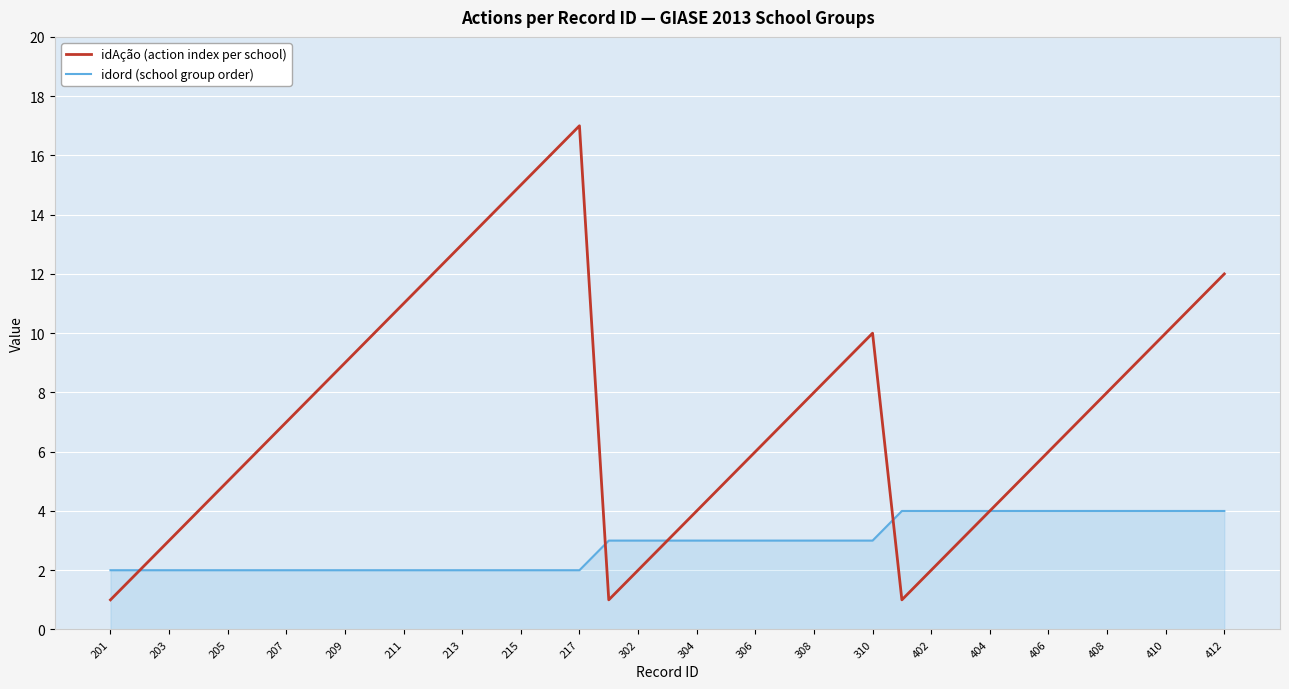

What is the average value of the idord (school group order) series?

3